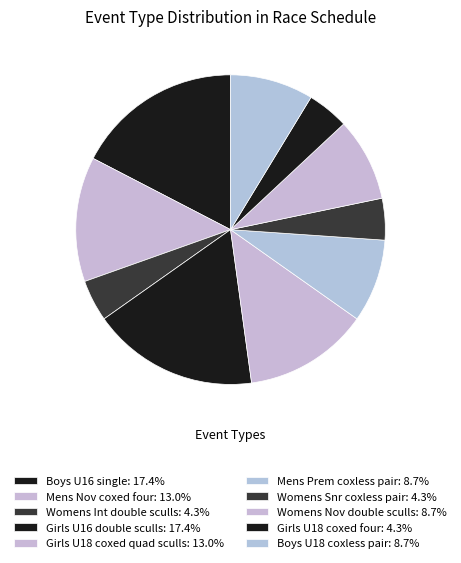

True or false: Mens Prem coxless pair accounts for 17% of the total.

False